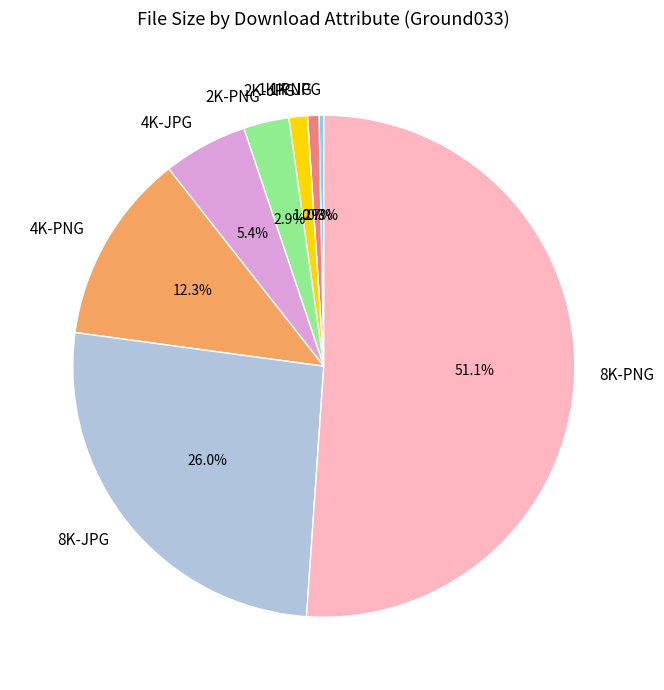

To the nearest percent, what portion does 1K-PNG represent?

1%